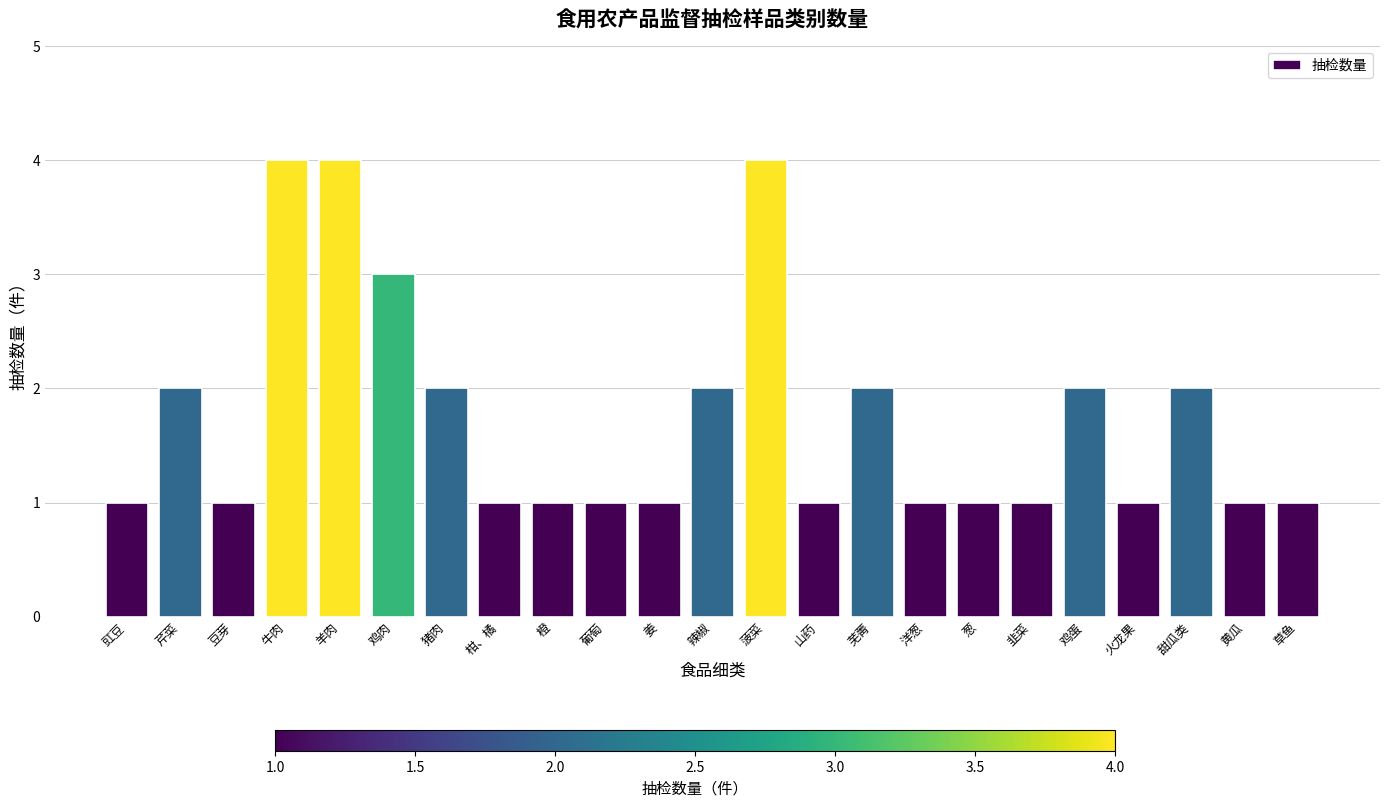

What is the change in value from 菠菜 to 草鱼?

-3